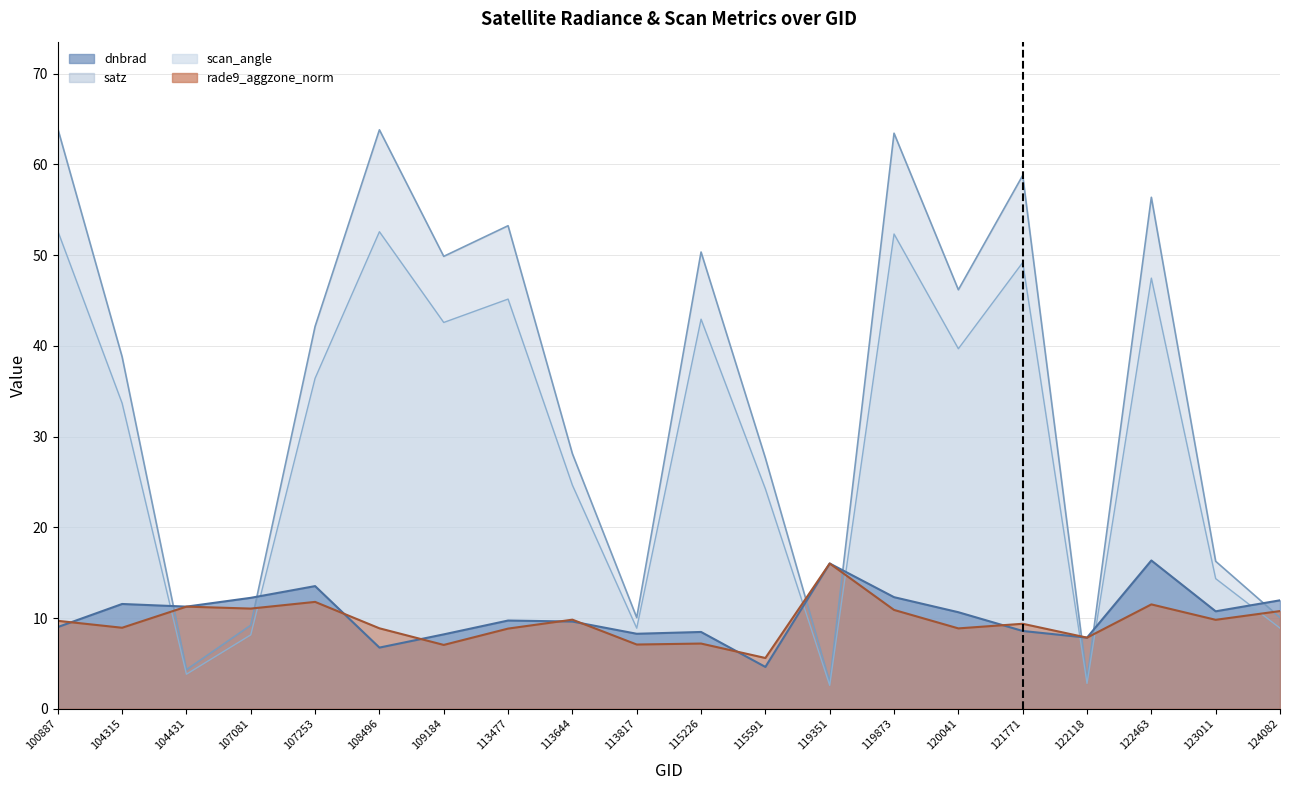

How many lines are shown in the chart?

4